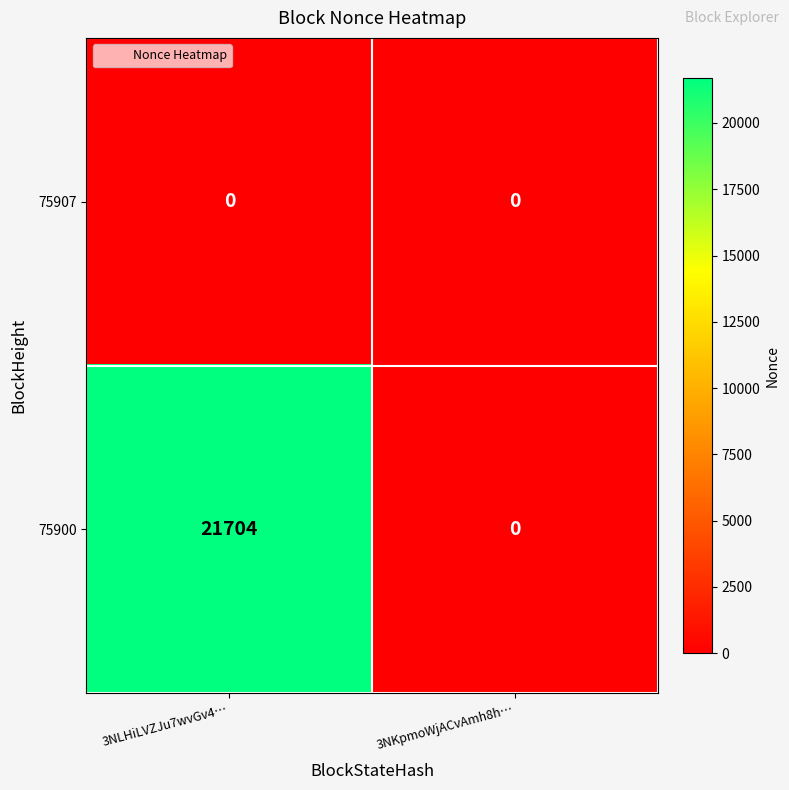

How many values in the 75900 series are below 21704?

1